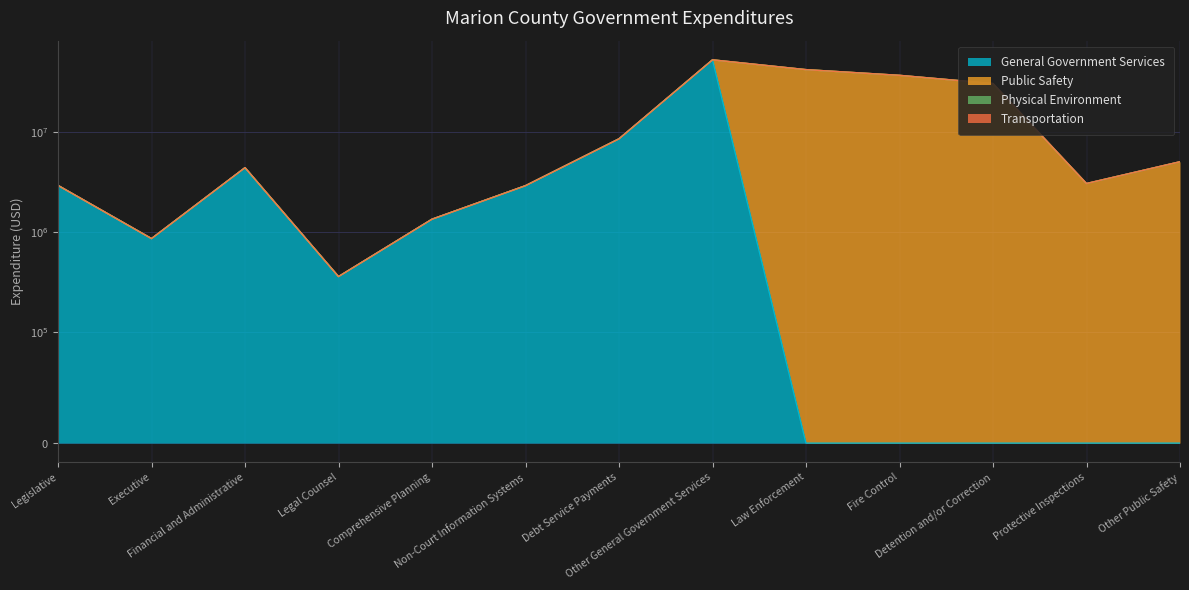

Which series has the largest total across all categories?

Public Safety